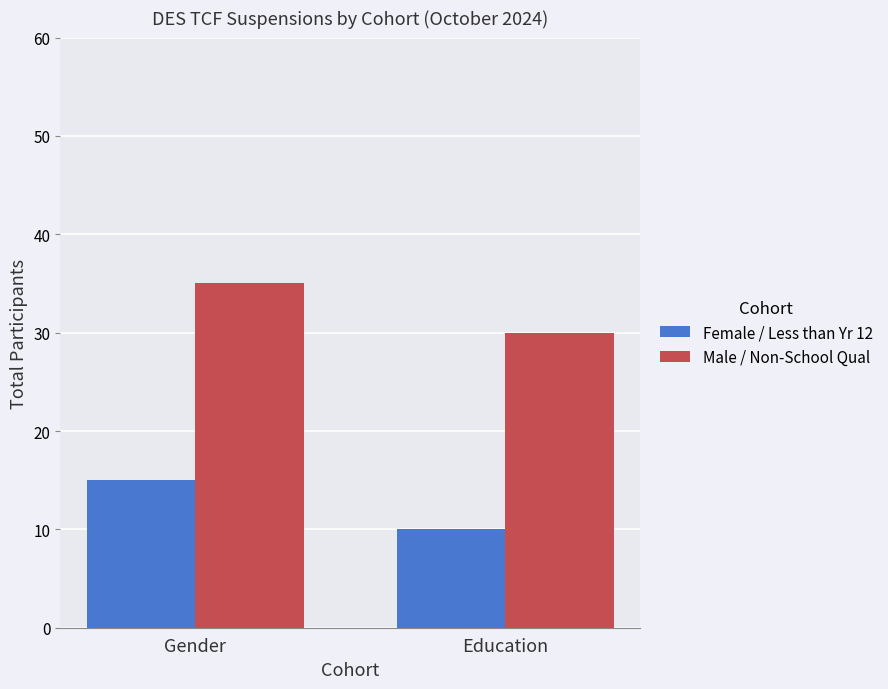

Rank the categories by Female / Less than Yr 12 value from lowest to highest.

Education, Gender